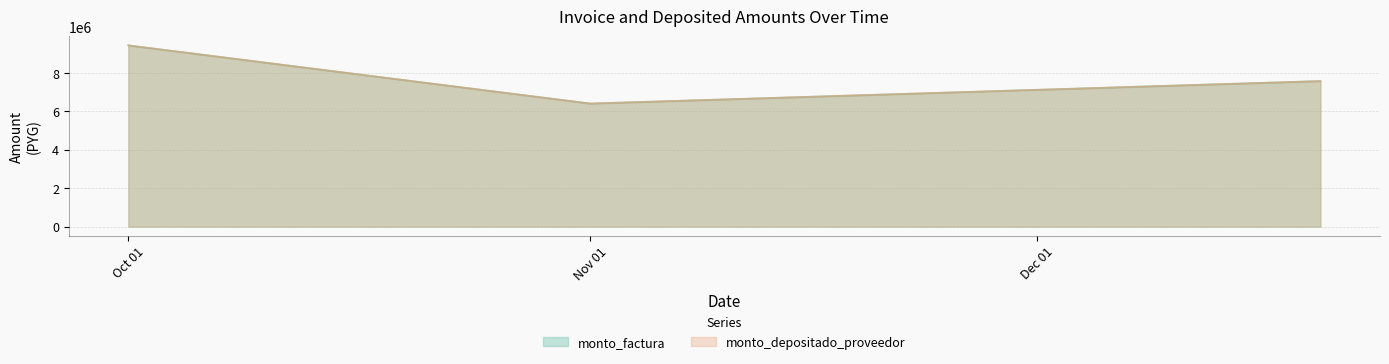

What is the sum of the monto_factura values at 2010-10-01 and 2010-11-01?

15859200